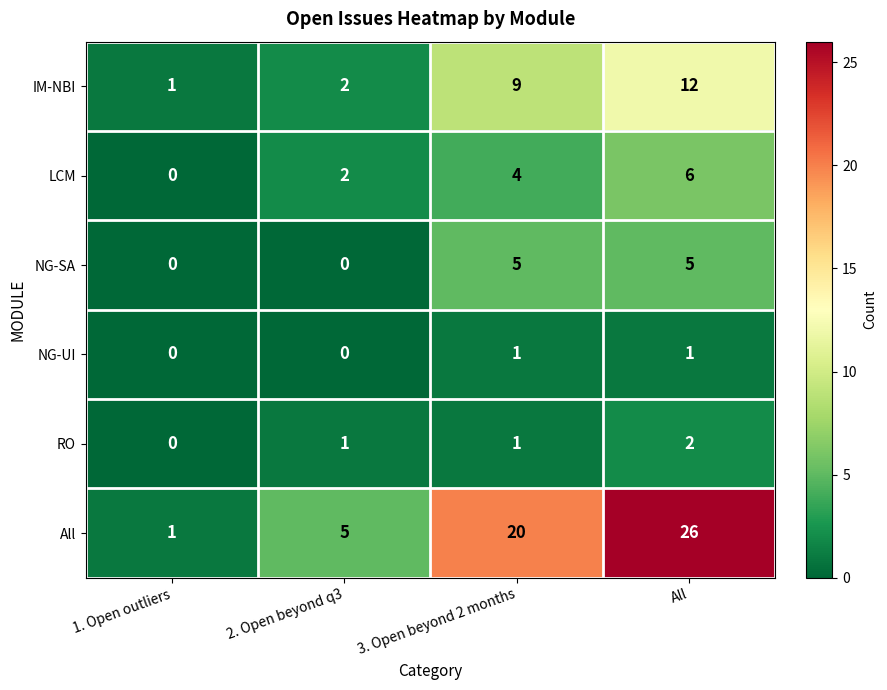

The NG-SA series shows 5 at 3. Open beyond 2 months. True or false?

True